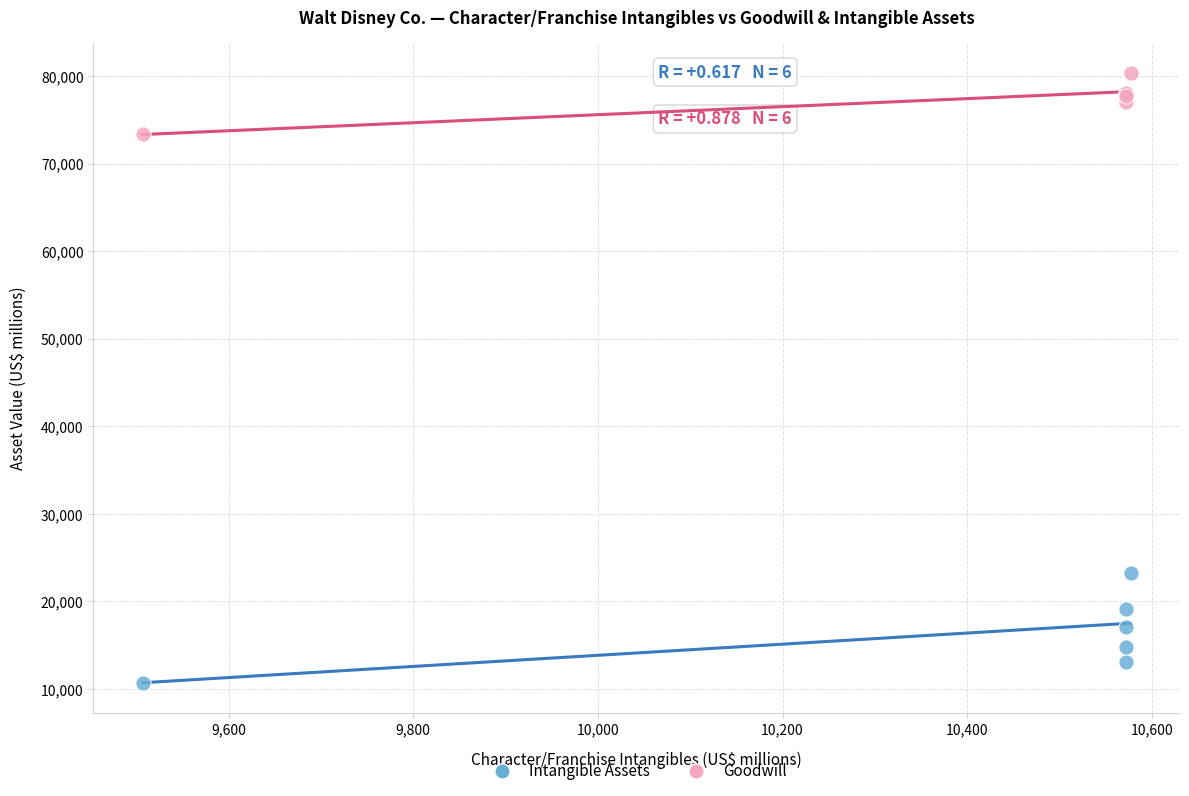

What are all the series names shown in the legend?

Intangible Assets, Goodwill